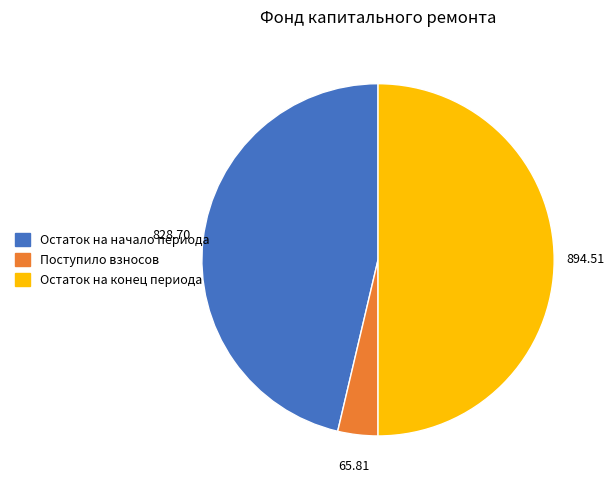

Is Поступило взносов the majority of the pie?

No